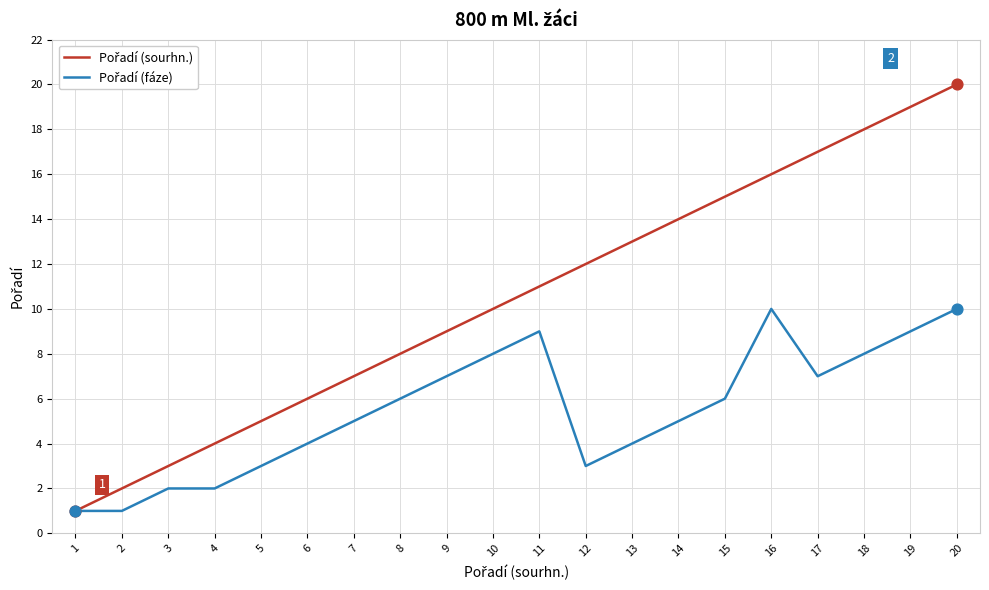

At which category is the sum across all series the highest?

20